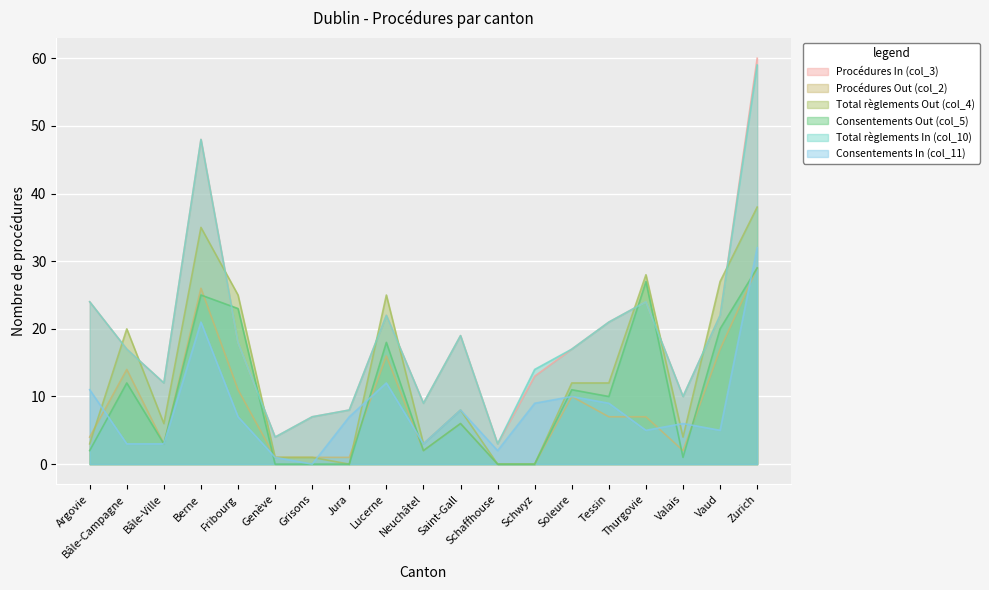

Where does the Consentements In (col_11) series first go above 7?

Argovie